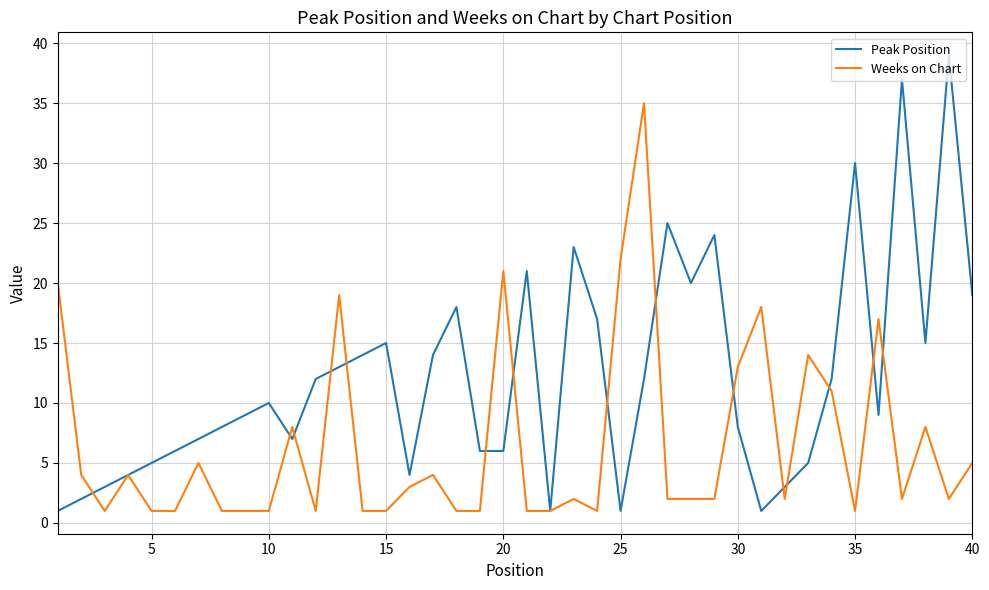

Reading left to right, extract all data points from this chart.

Peak Position: 1	2	3	4	5	6	7	8	9	10	7	12	13	14	15	4	14	18	6	6	21	1	23	17	1	12	25	20	24	8	1	3	5	12	30	9	37	15	39	19
Weeks on Chart: 20	4	1	4	1	1	5	1	1	1	8	1	19	1	1	3	4	1	1	21	1	1	2	1	22	35	2	2	2	13	18	2	14	11	1	17	2	8	2	5